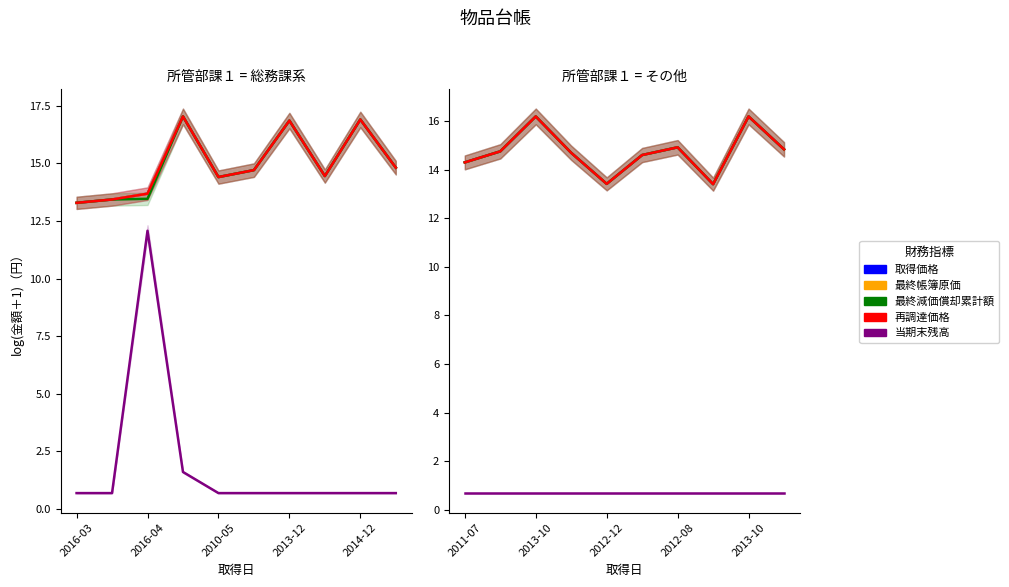

What is the difference between the second highest and minimum values in the 再調達価格 series?

2.8